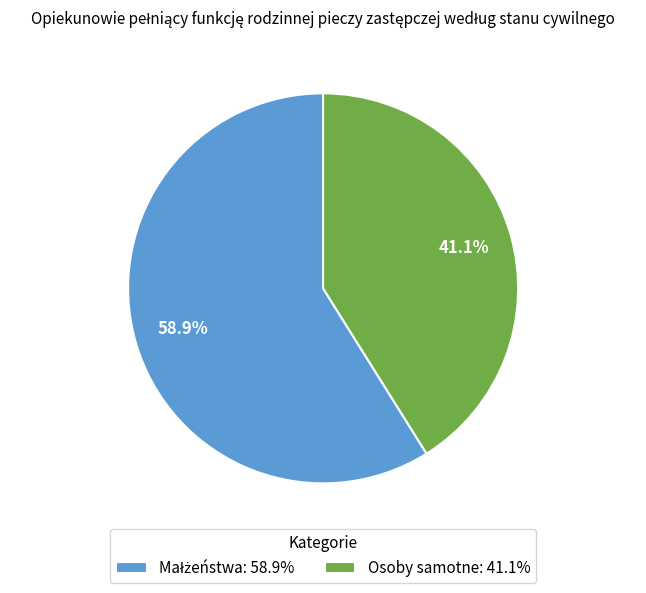

Does Osoby samotne: 41.1% account for over 50% of the chart?

No